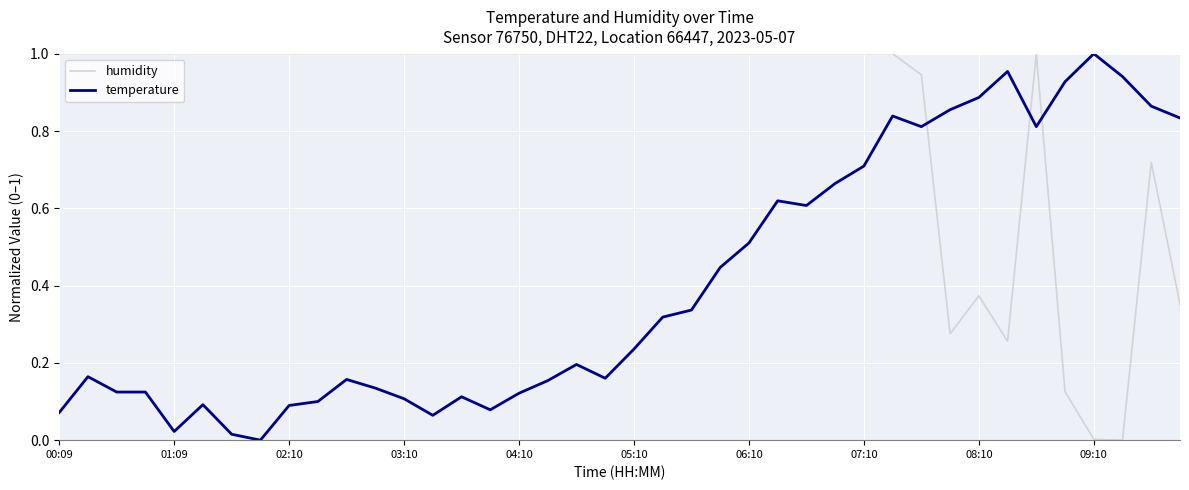

Does the chart have visible grid lines?

Yes